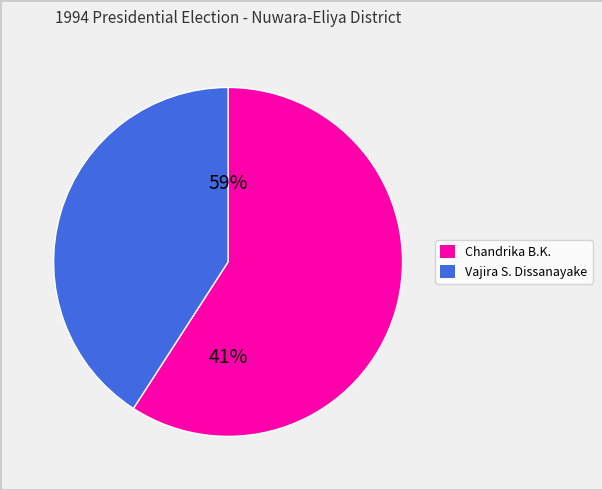

Is there a majority slice in this chart?

Yes